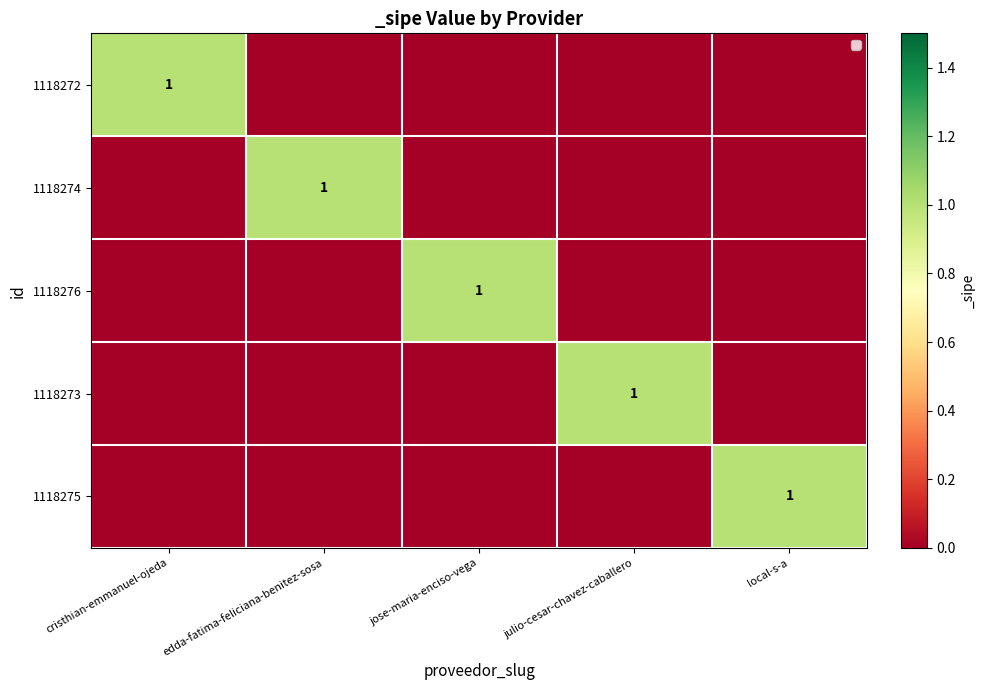

Count the 1118274 values in the range 0 to 1.

5